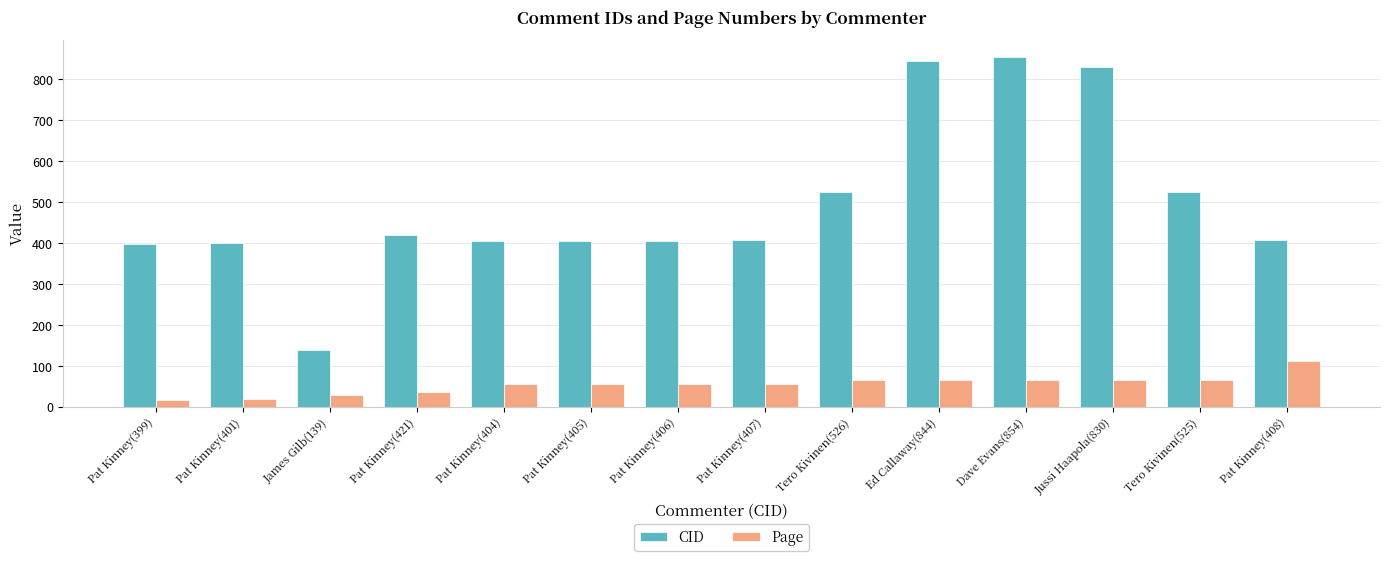

What is the value of the CID bar at the 6th from the left?

405